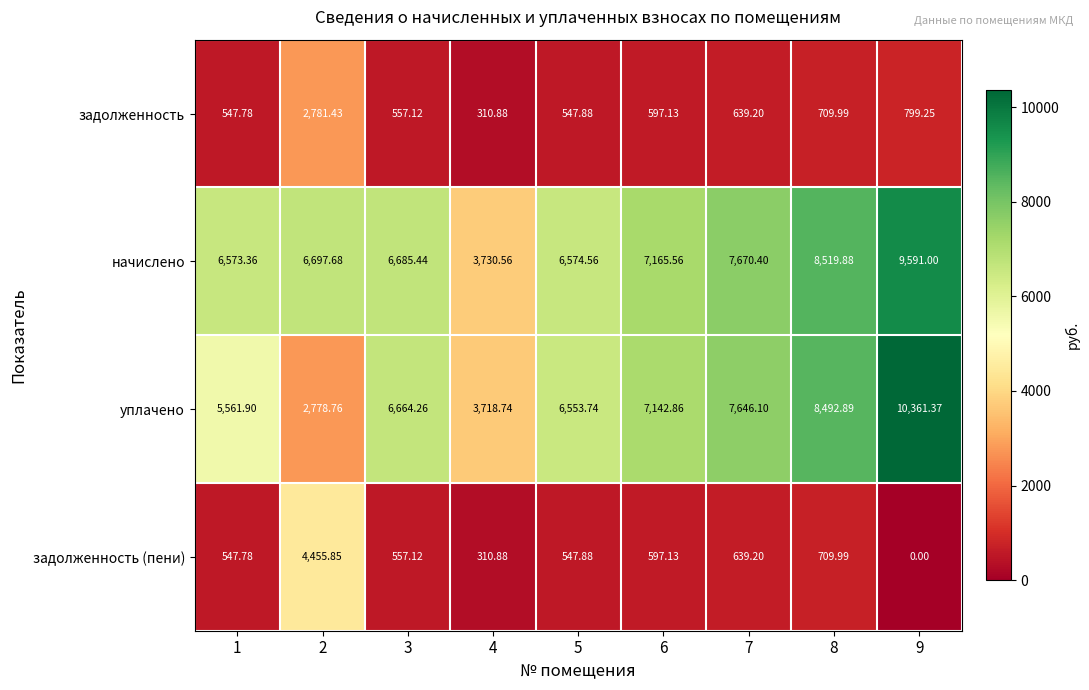

List the series in order of their peak value, highest first.

уплачено, начислено, задолженность (пени), задолженность